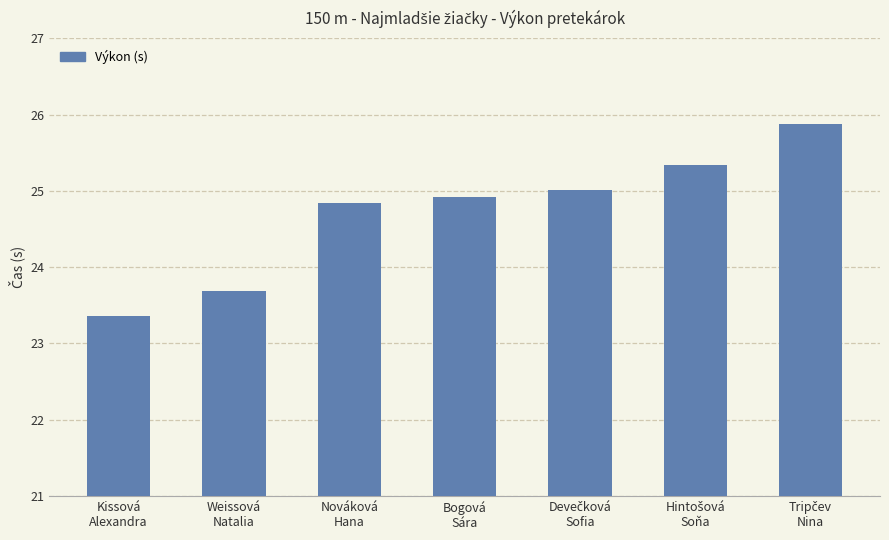

Reading left to right, what are all the values shown in this chart?

23.4	23.7	24.8	24.9	25.0	25.3	25.9